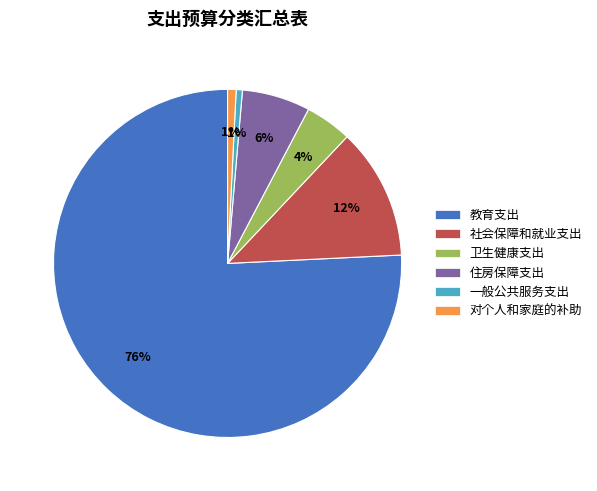

What is the largest slice in the pie chart?

教育支出